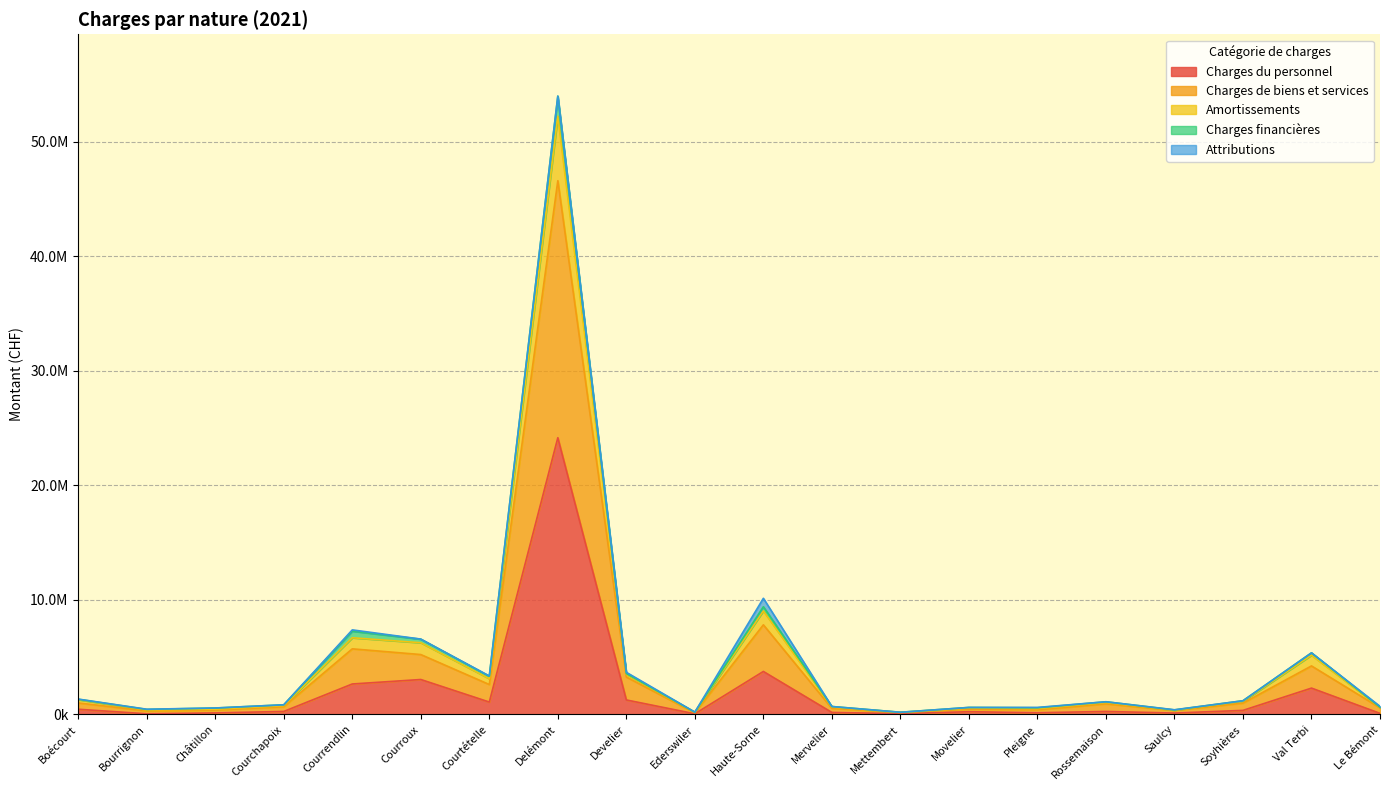

Does the chart display data point markers on the line(s)?

No